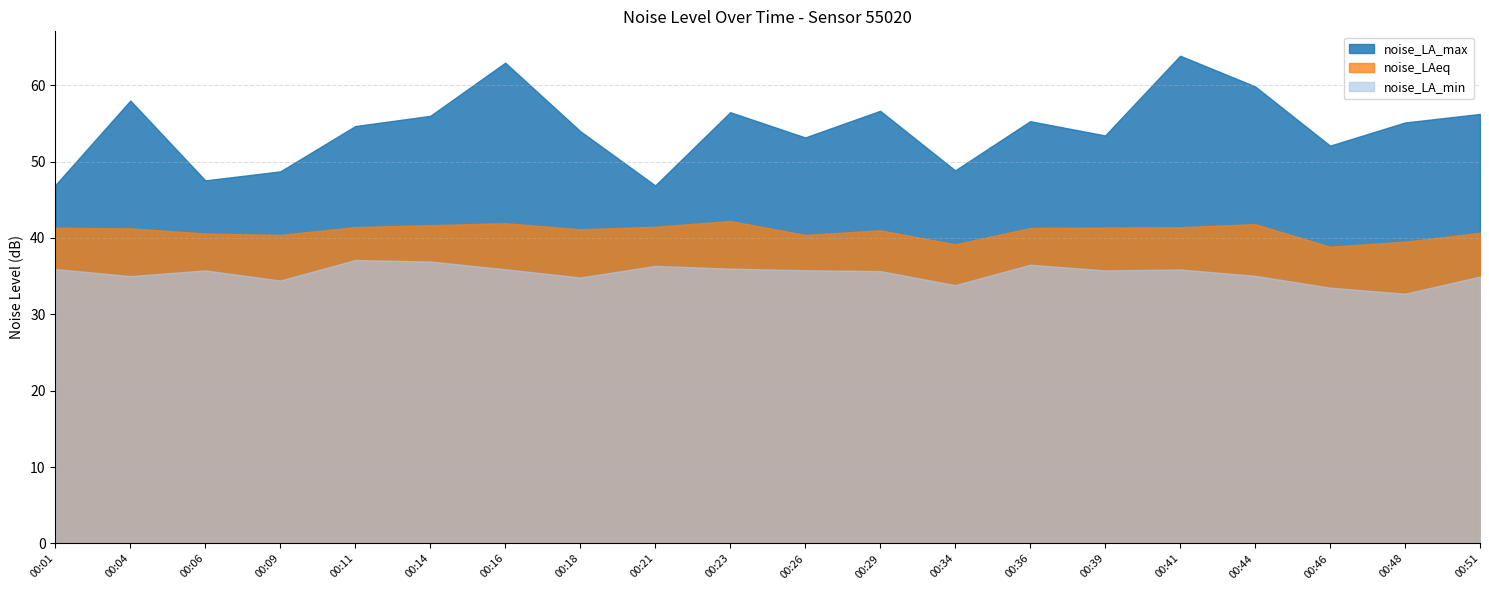

What is the difference between the noise_LA_max values at 00:11 and 00:16?

8.3